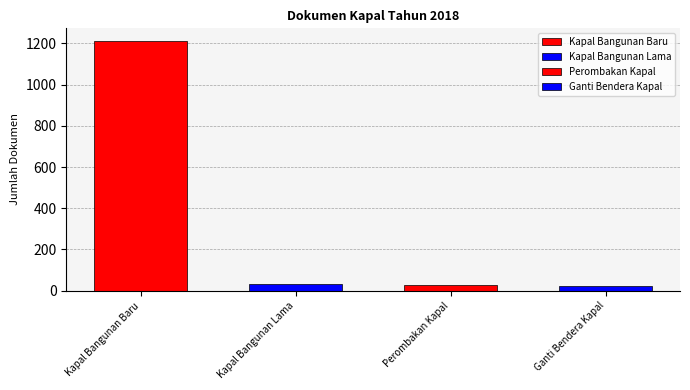

Reading right to left, transcribe all the data shown in this chart.

24	29	35	1212